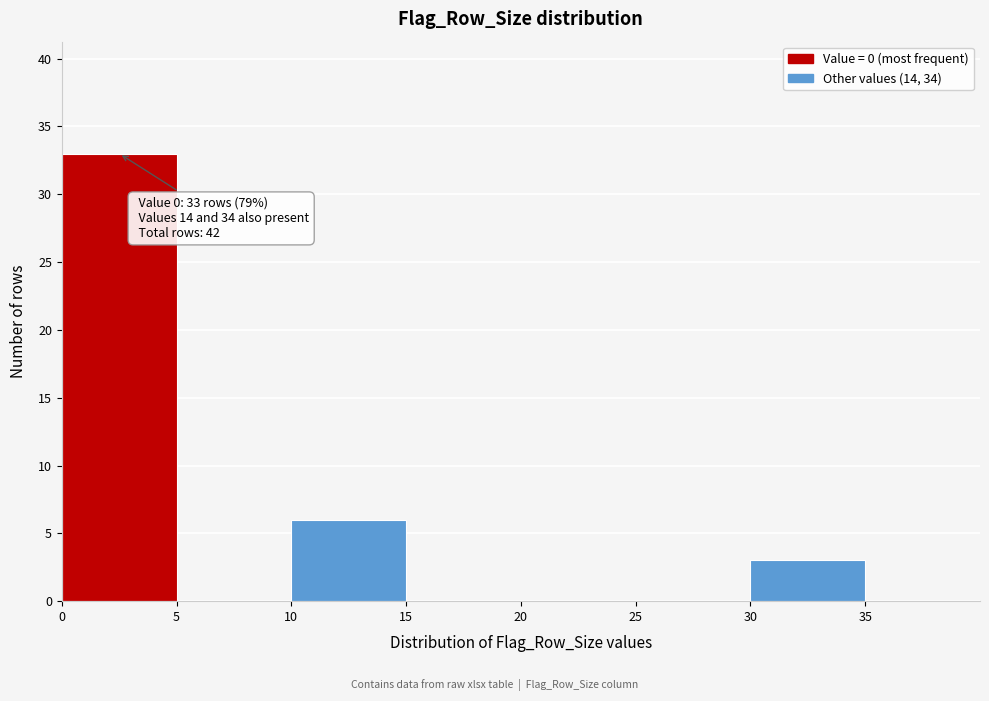

Which range on the x-axis has the tallest bar?

0 to 5